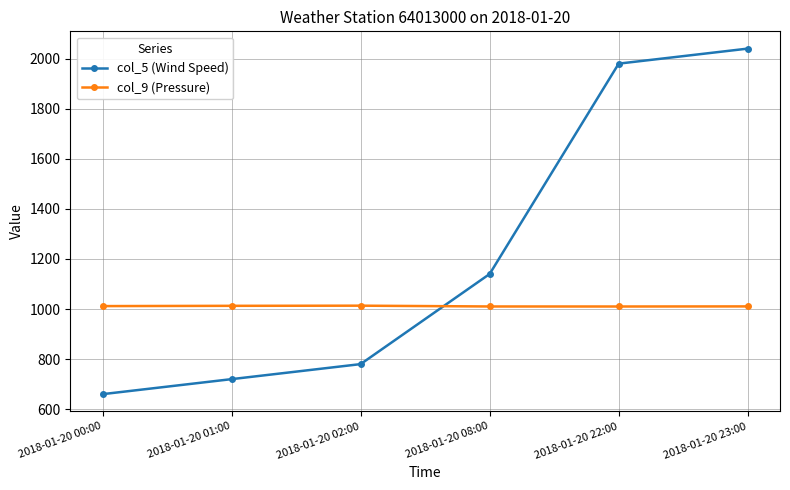

What position from the left is 2018-01-20 01:00?

2